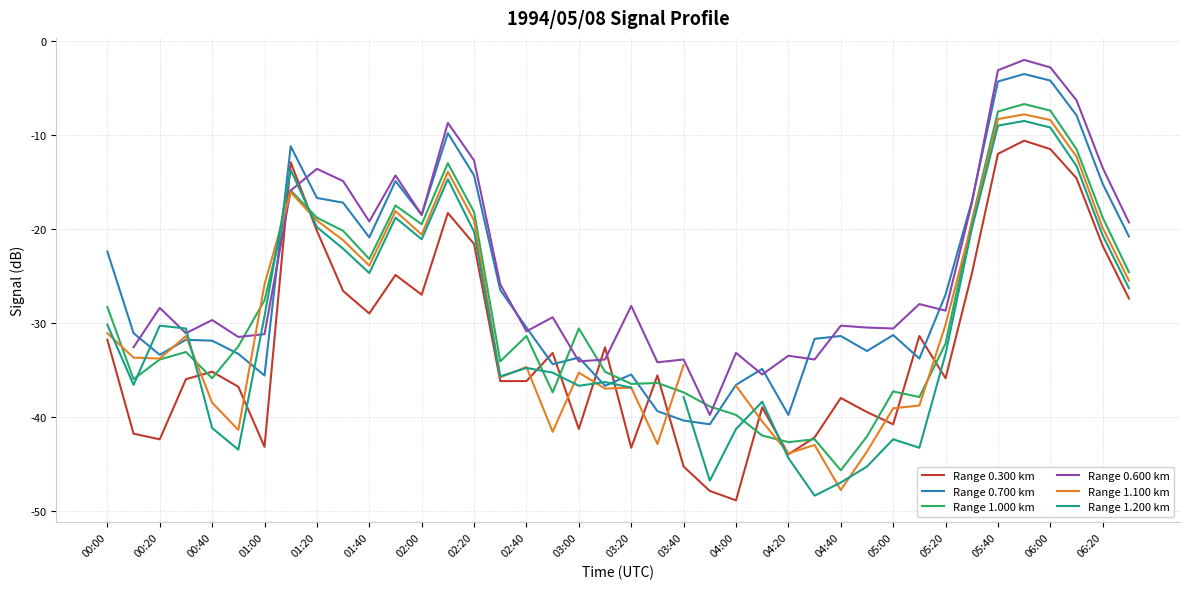

Which series ends up on top after the final intersection of Range 1.000 km and Range 0.700 km?

Range 0.700 km